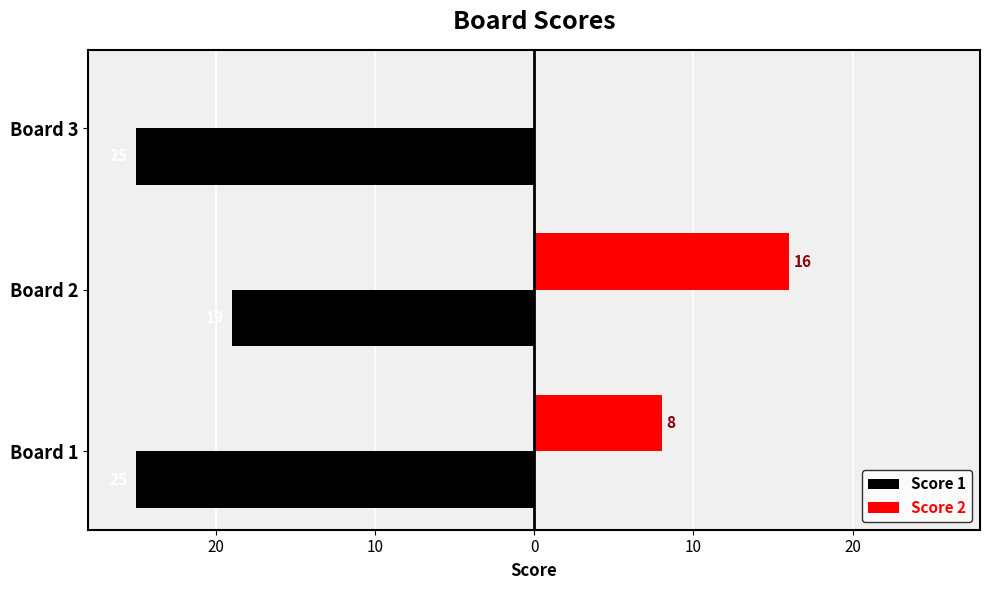

What are all the series names shown in the legend?

Score 1, Score 2